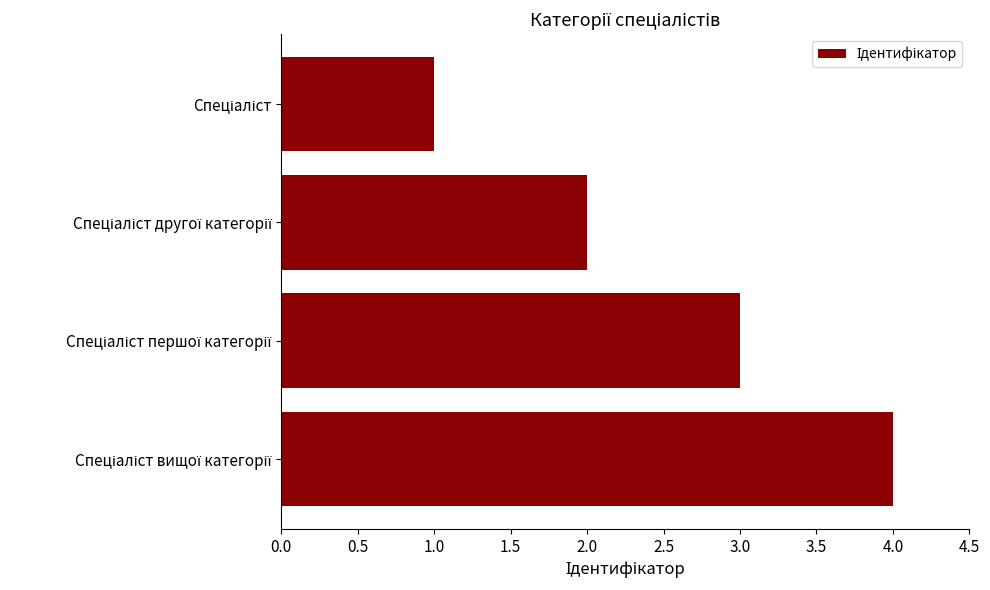

Are the bars horizontal?

Yes